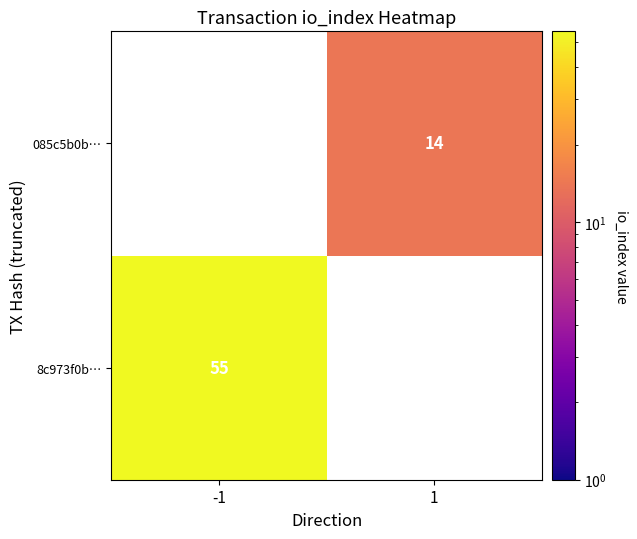

True or false: 085c5b0b… has a value of 14 at 1.

True